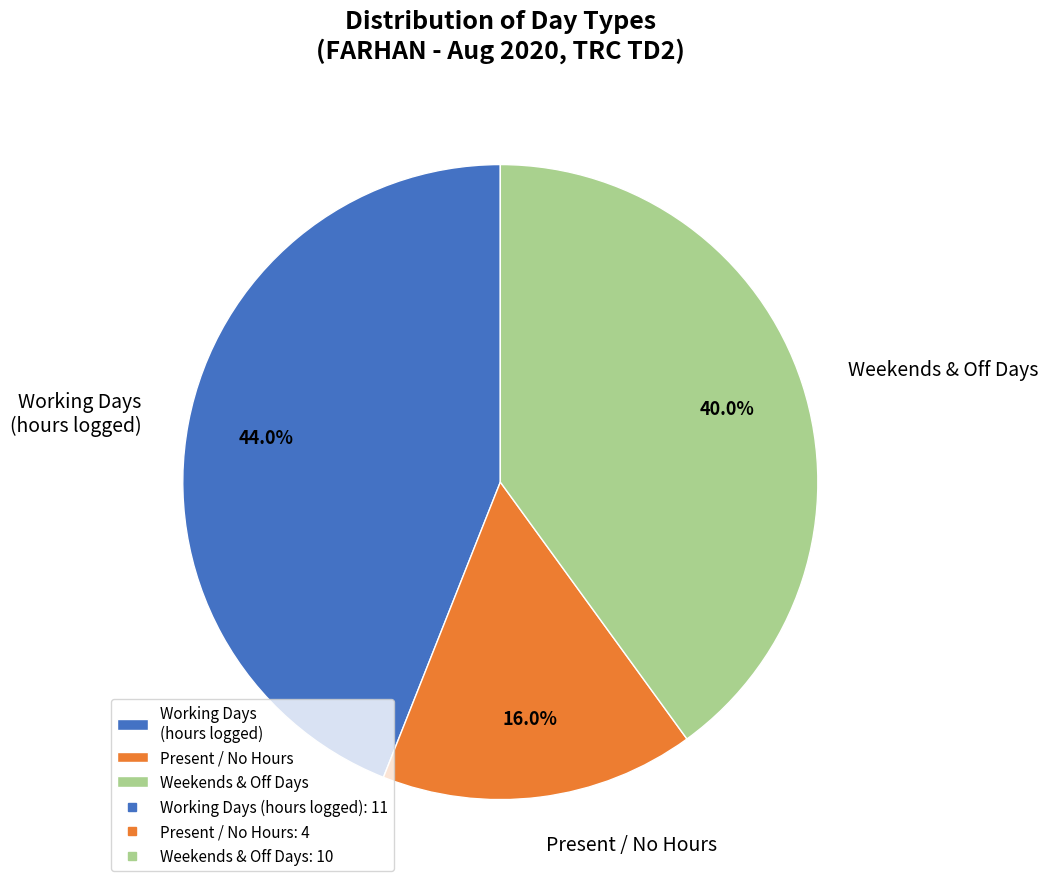

Count the number of slices in the pie.

3